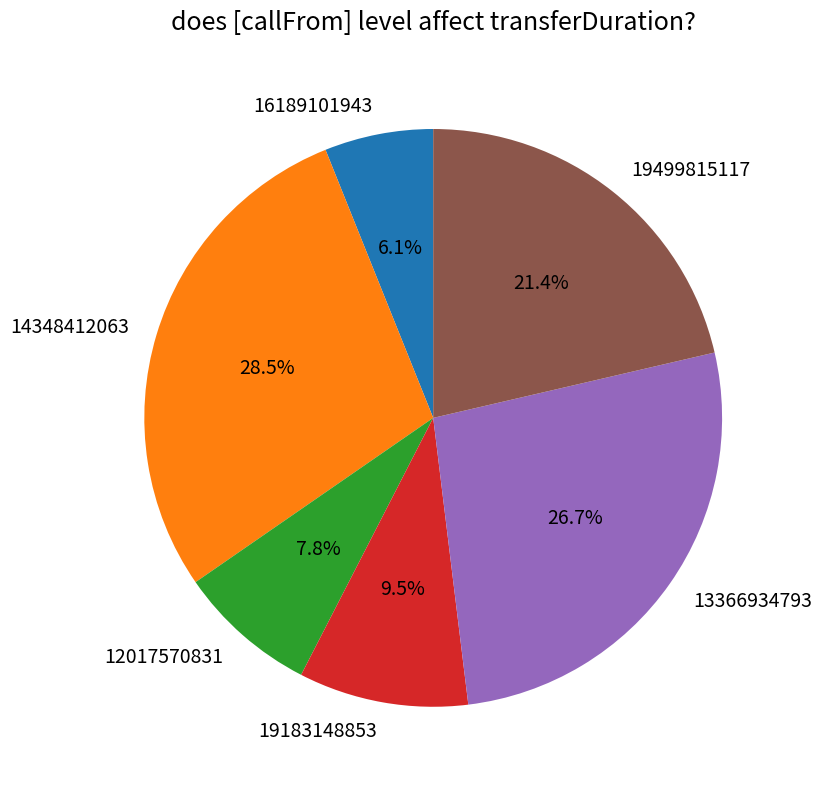

Which slice is the largest?

14348412063